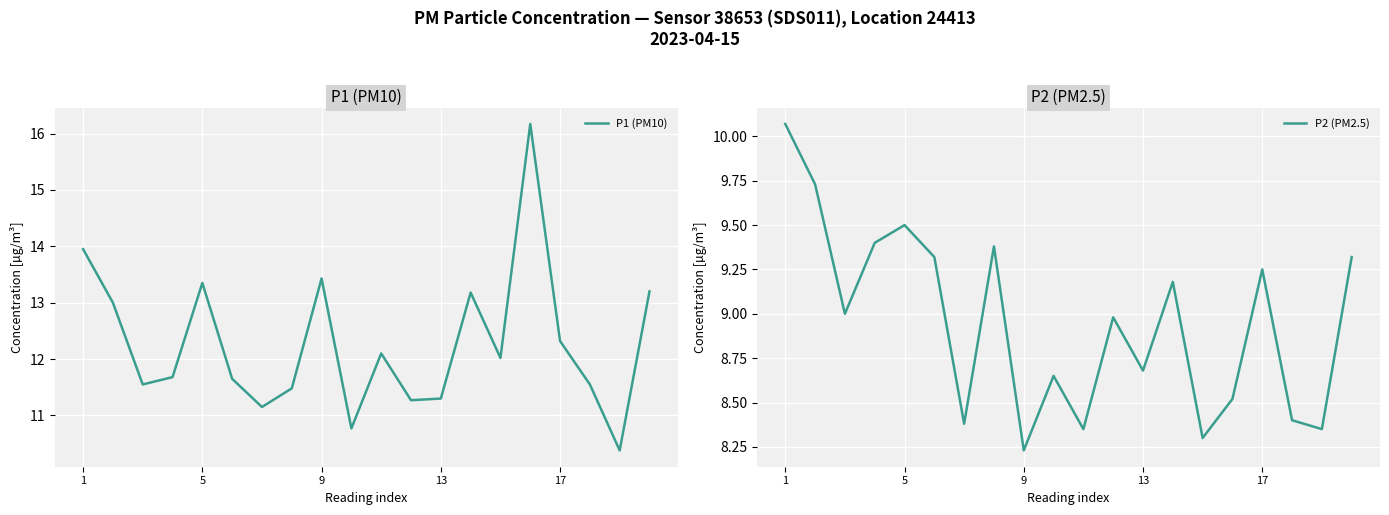

Reading right to left, list all the values displayed in this chart.

P1 (PM10): 13.2	10.4	11.6	12.3	16.2	12.0	13.2	11.3	11.3	12.1	10.8	13.4	11.5	11.2	11.7	13.3	11.7	11.6	13.0	13.9
P2 (PM2.5): 9.3	8.3	8.4	9.2	8.5	8.3	9.2	8.7	9.0	8.3	8.7	8.2	9.4	8.4	9.3	9.5	9.4	9.0	9.7	10.1